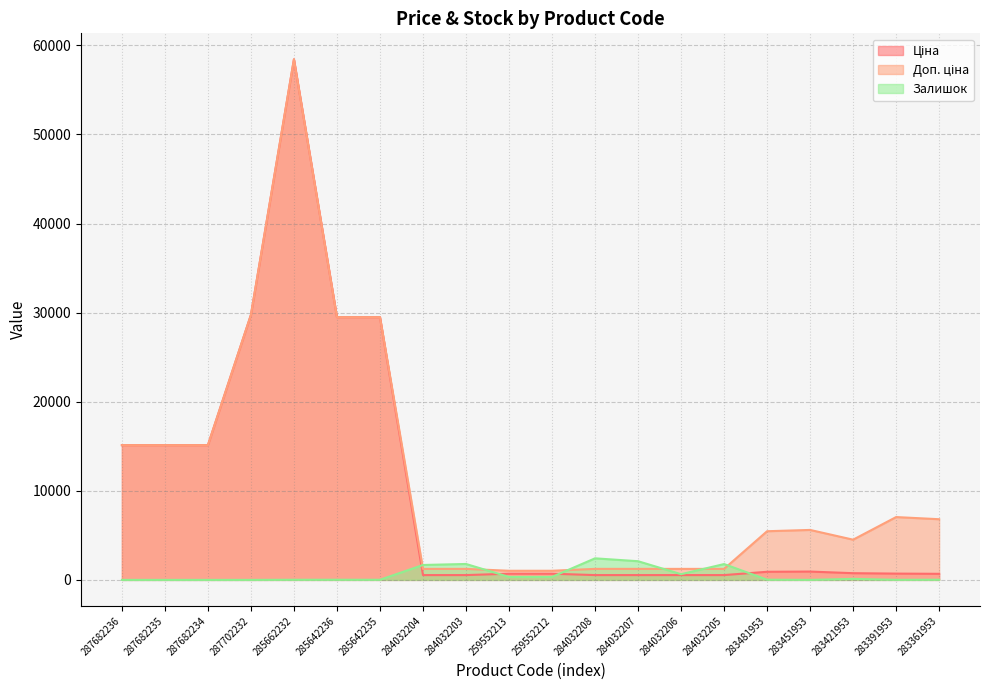

In Доп. ціна, how many points are higher than both neighbors (excluding endpoints)?

3